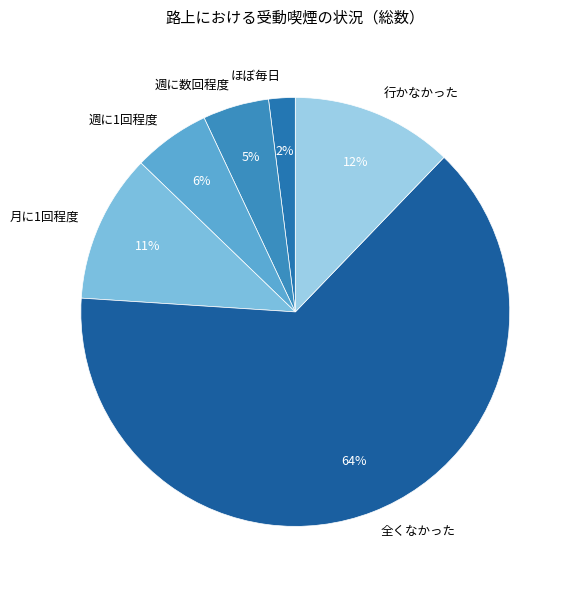

Combined, do 全くなかった and 週に数回程度 account for over 50%?

Yes